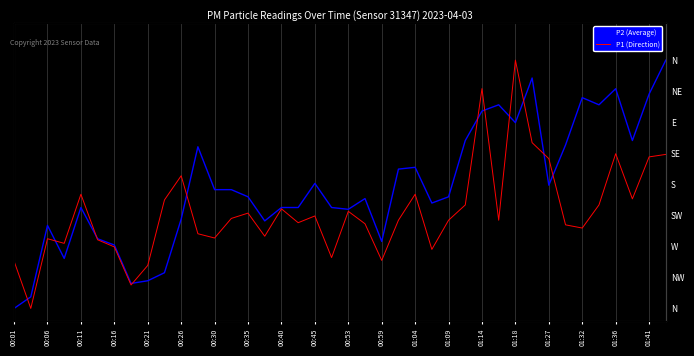

At which category does the chart reach its minimum across all series?

00:01